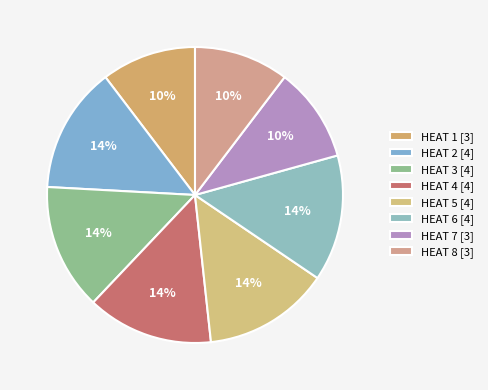

To the nearest percent, what percentage of the pie is HEAT 2?

14%